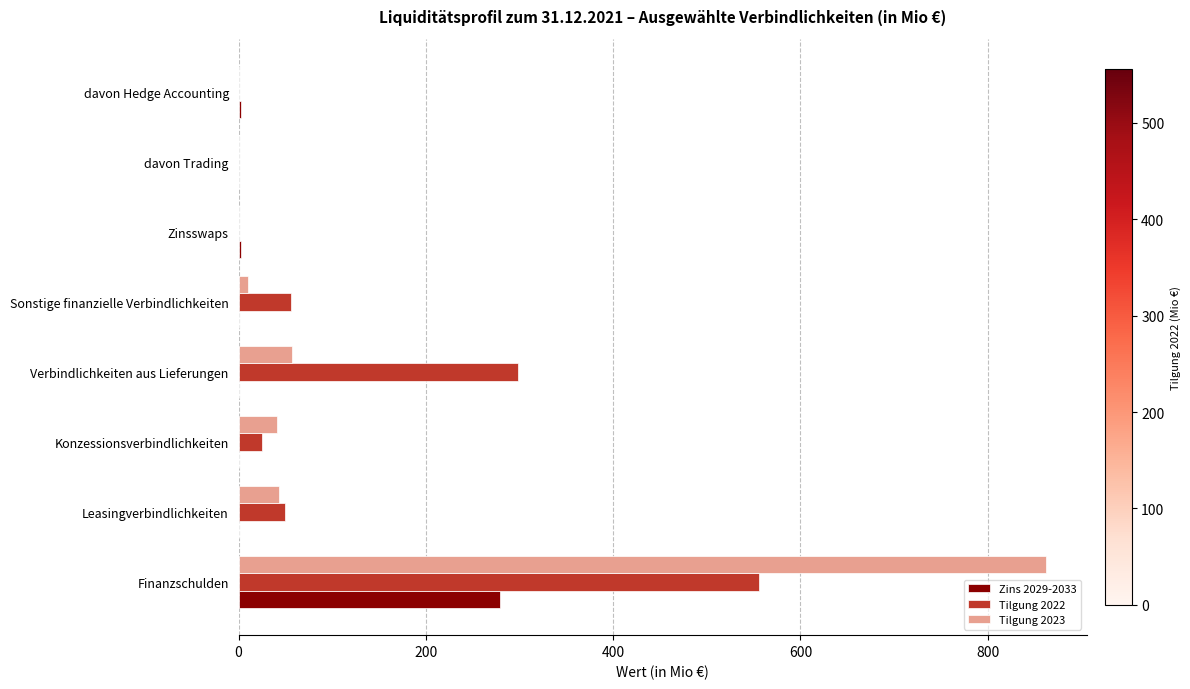

What is the maximum value shown in the chart?

862.8